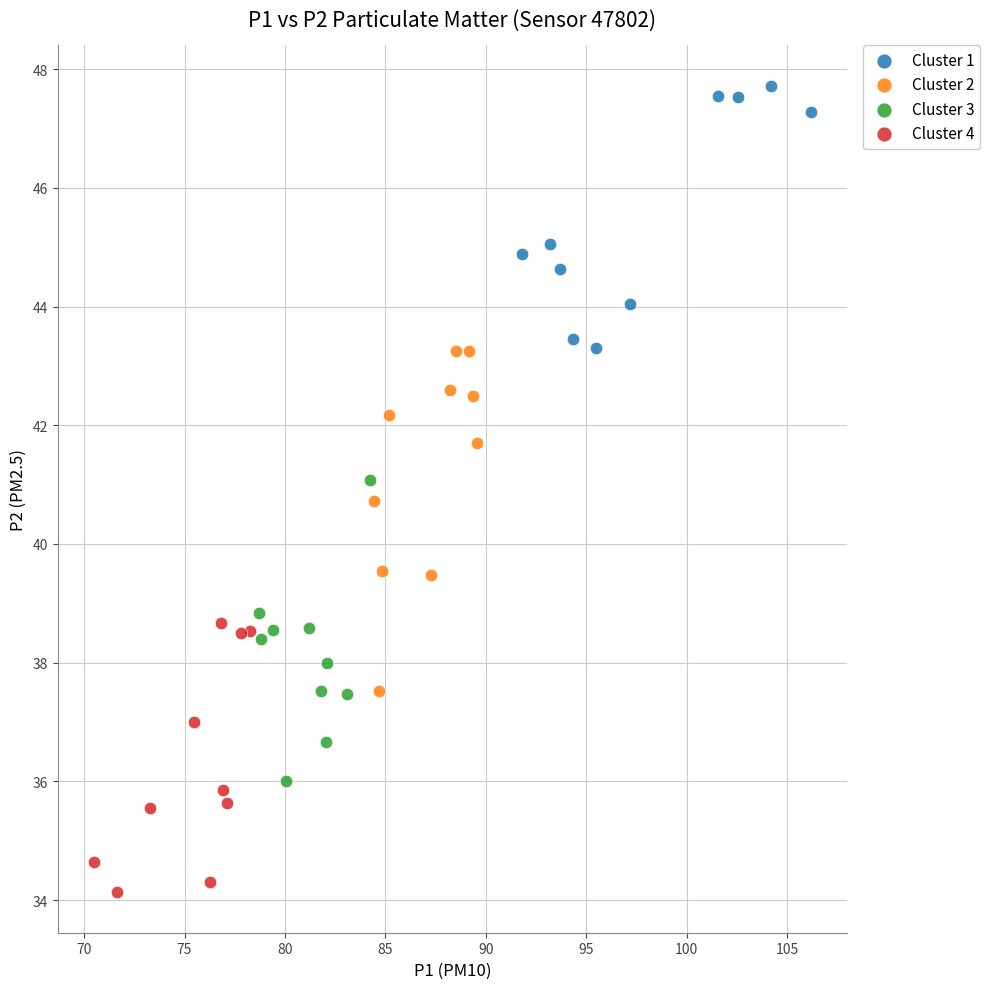

What are all the series names shown in the legend?

Cluster 1, Cluster 2, Cluster 3, Cluster 4